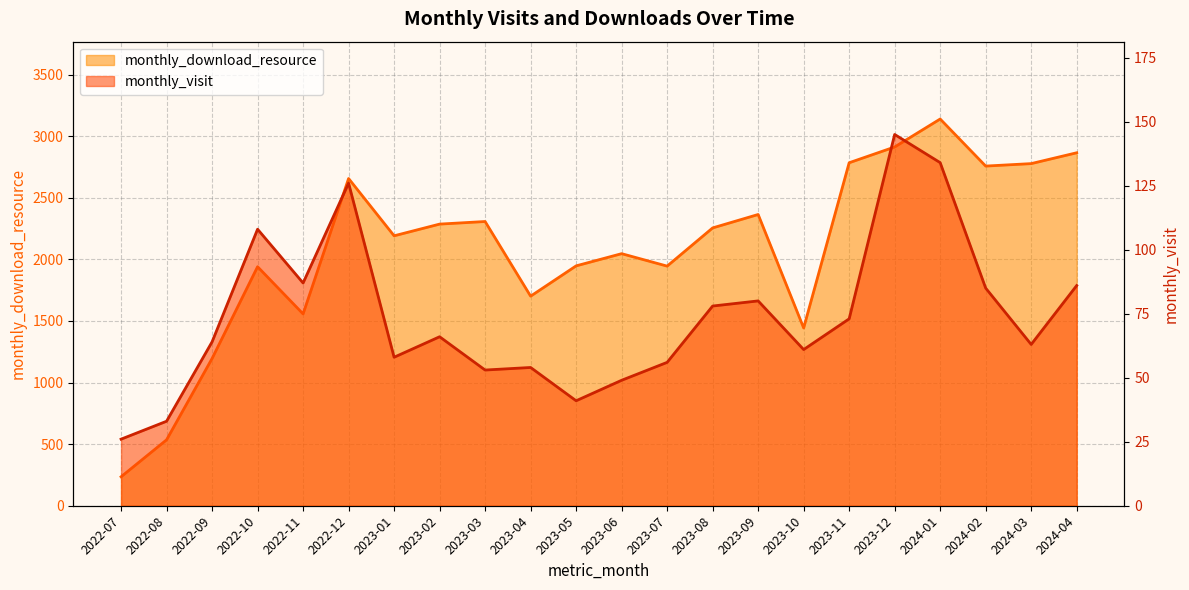

Between 2023-05 and 2023-12, which series saw the biggest shift?

monthly_download_resource